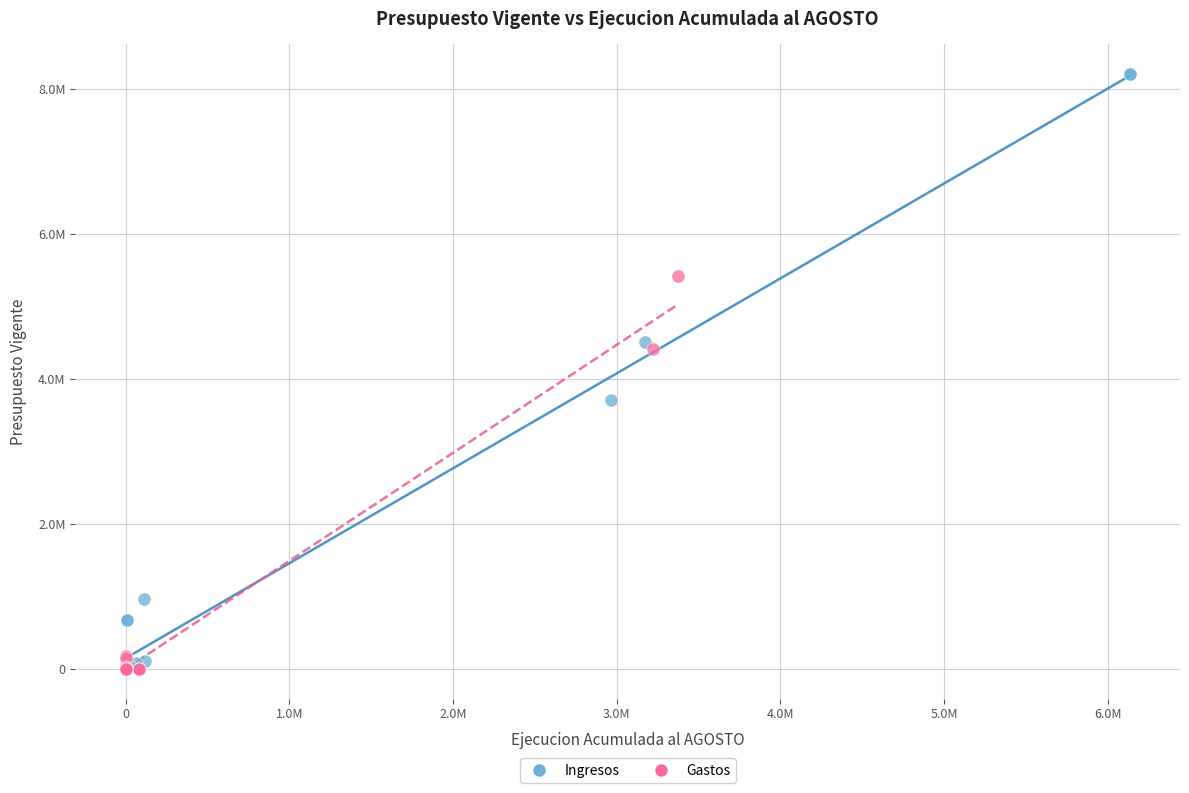

What are all the series names shown in the legend?

Ingresos, Gastos